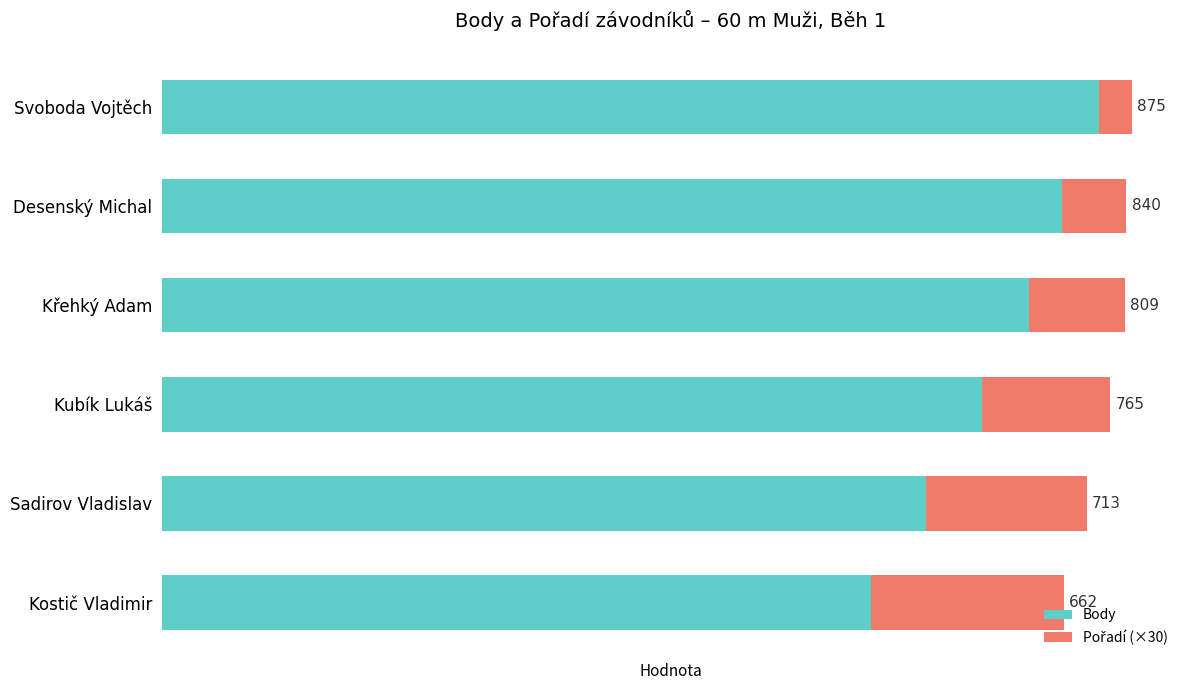

At which label does Body reach its minimum?

Kostič Vladimir